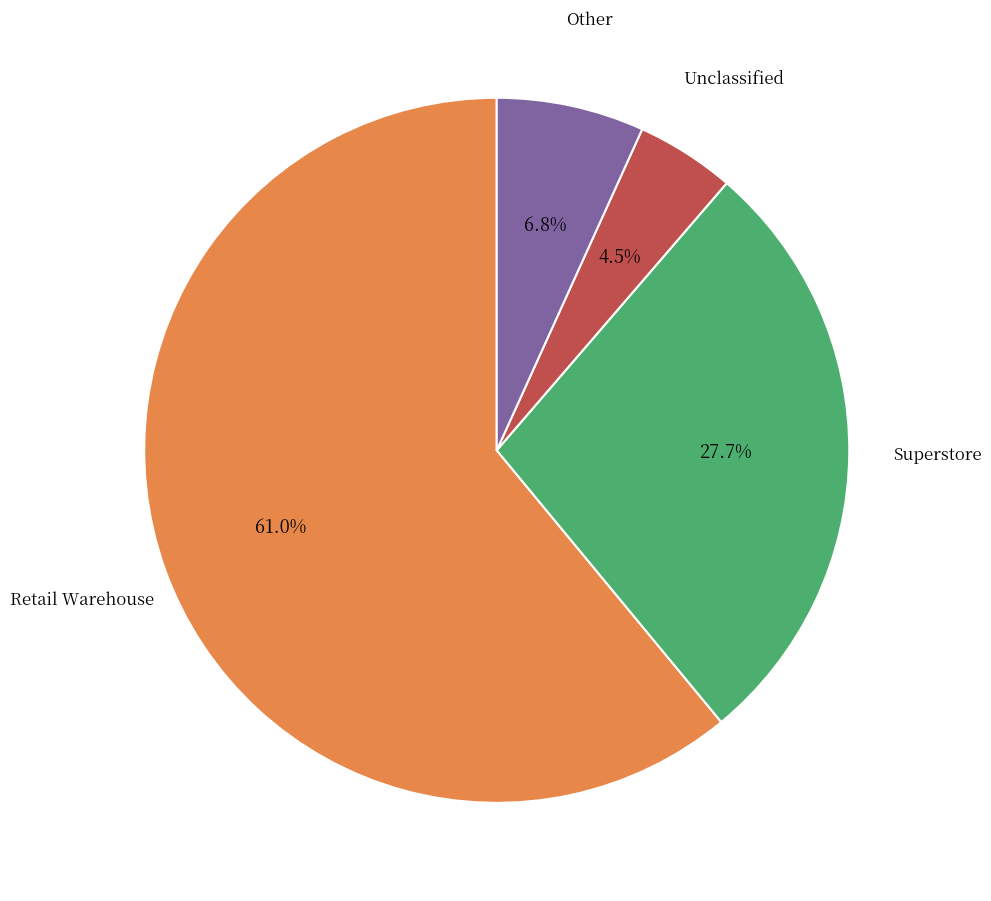

Does any single category account for the majority?

Yes